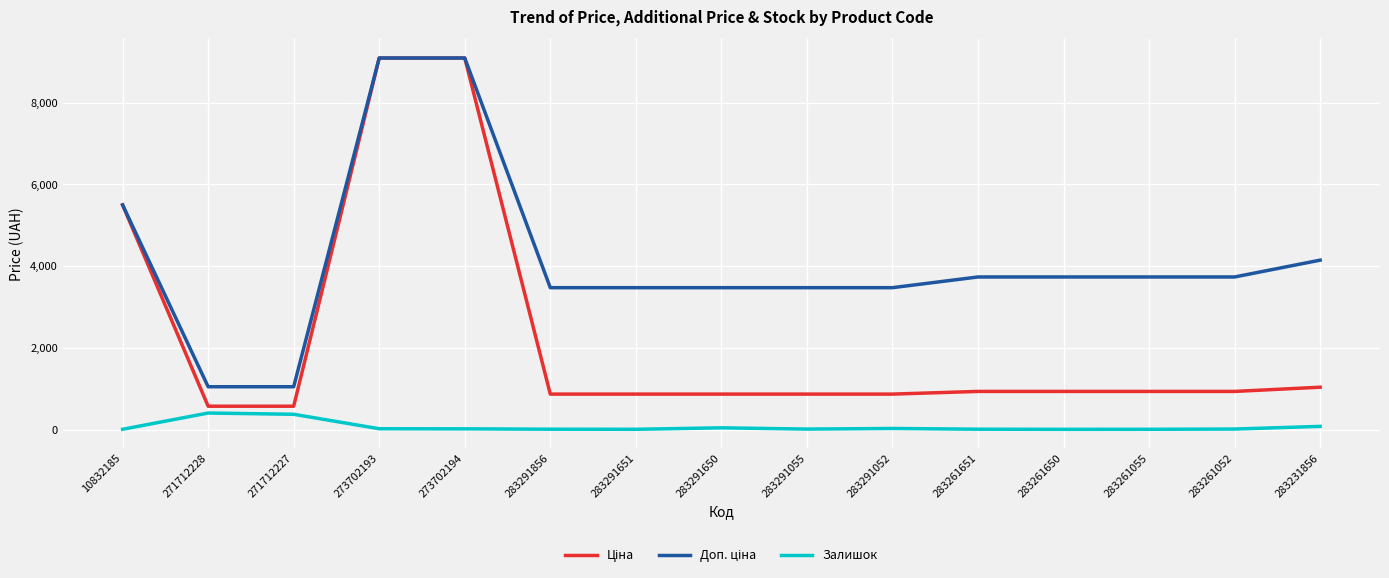

Which series has the widest spread of values?

Ціна